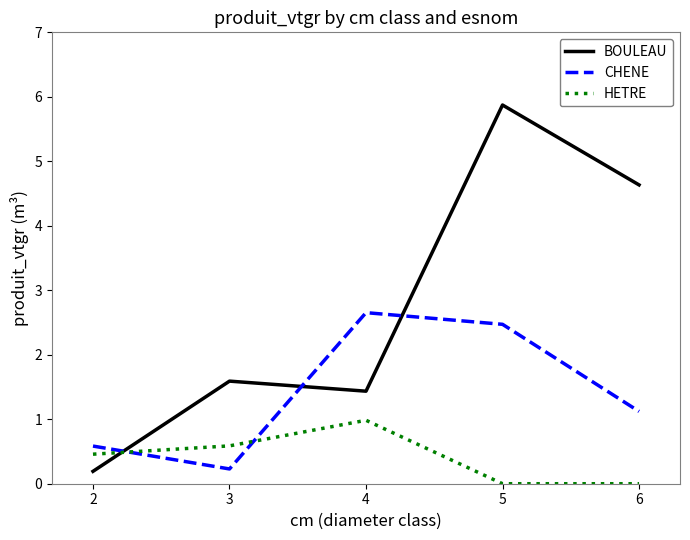

Does the chart have visible grid lines?

No